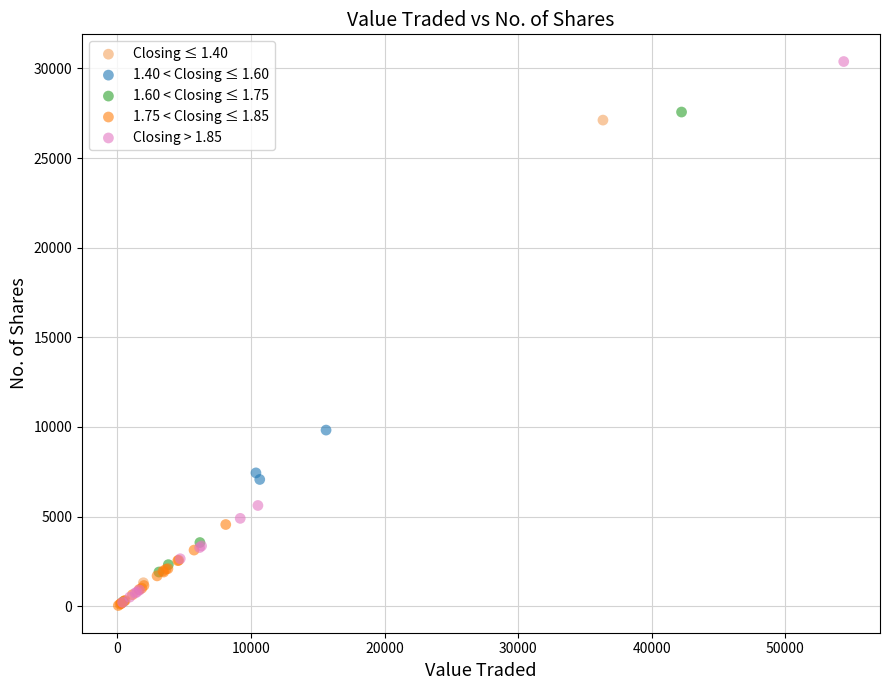

What are all the series names shown in the legend?

Closing ≤ 1.40, 1.40 < Closing ≤ 1.60, 1.60 < Closing ≤ 1.75, 1.75 < Closing ≤ 1.85, Closing > 1.85